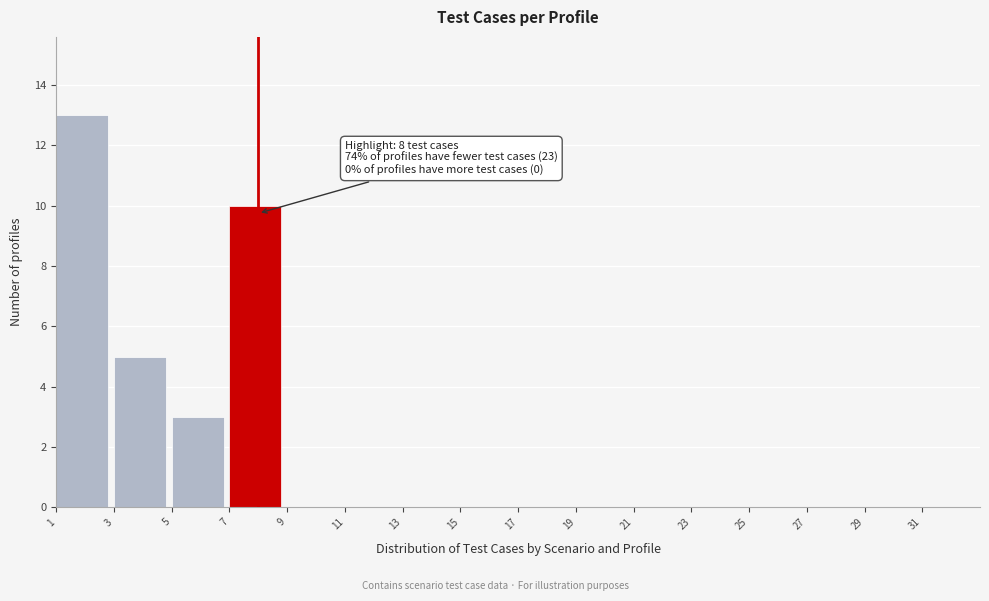

Over which range of the x-axis is the bar tallest?

1 to 3